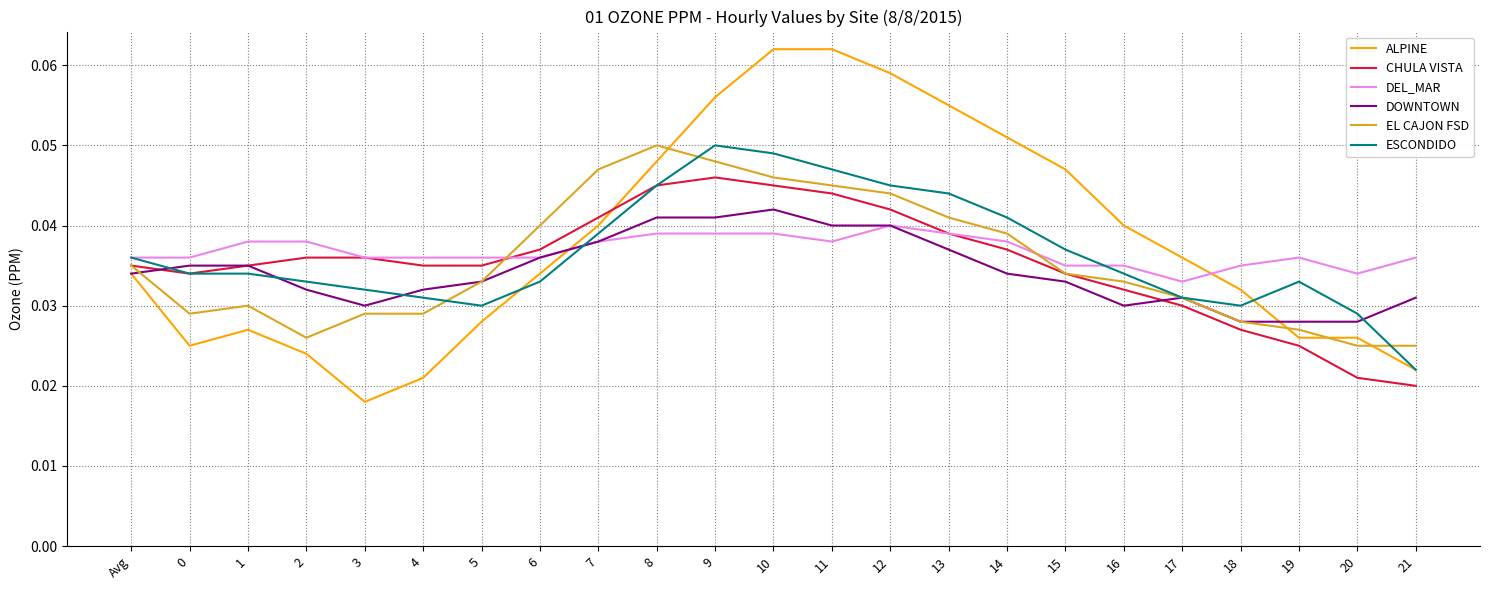

True or false: ALPINE and DEL_MAR cross at least once.

True